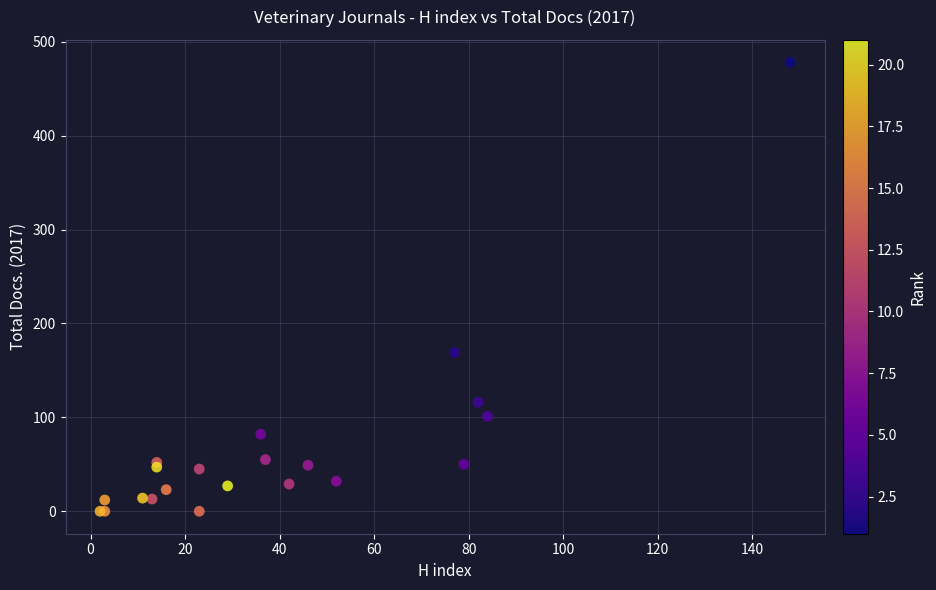

What Y value in the scatter plot is closest to 239?

169